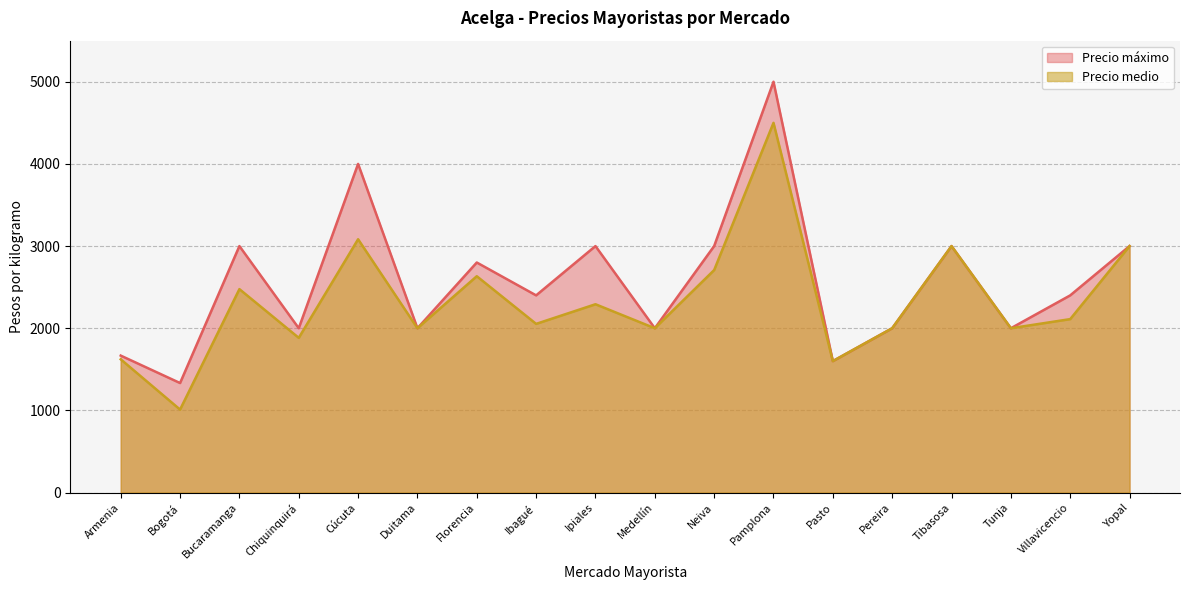

Rank the series by their average value, from lowest to highest.

Precio medio, Precio máximo